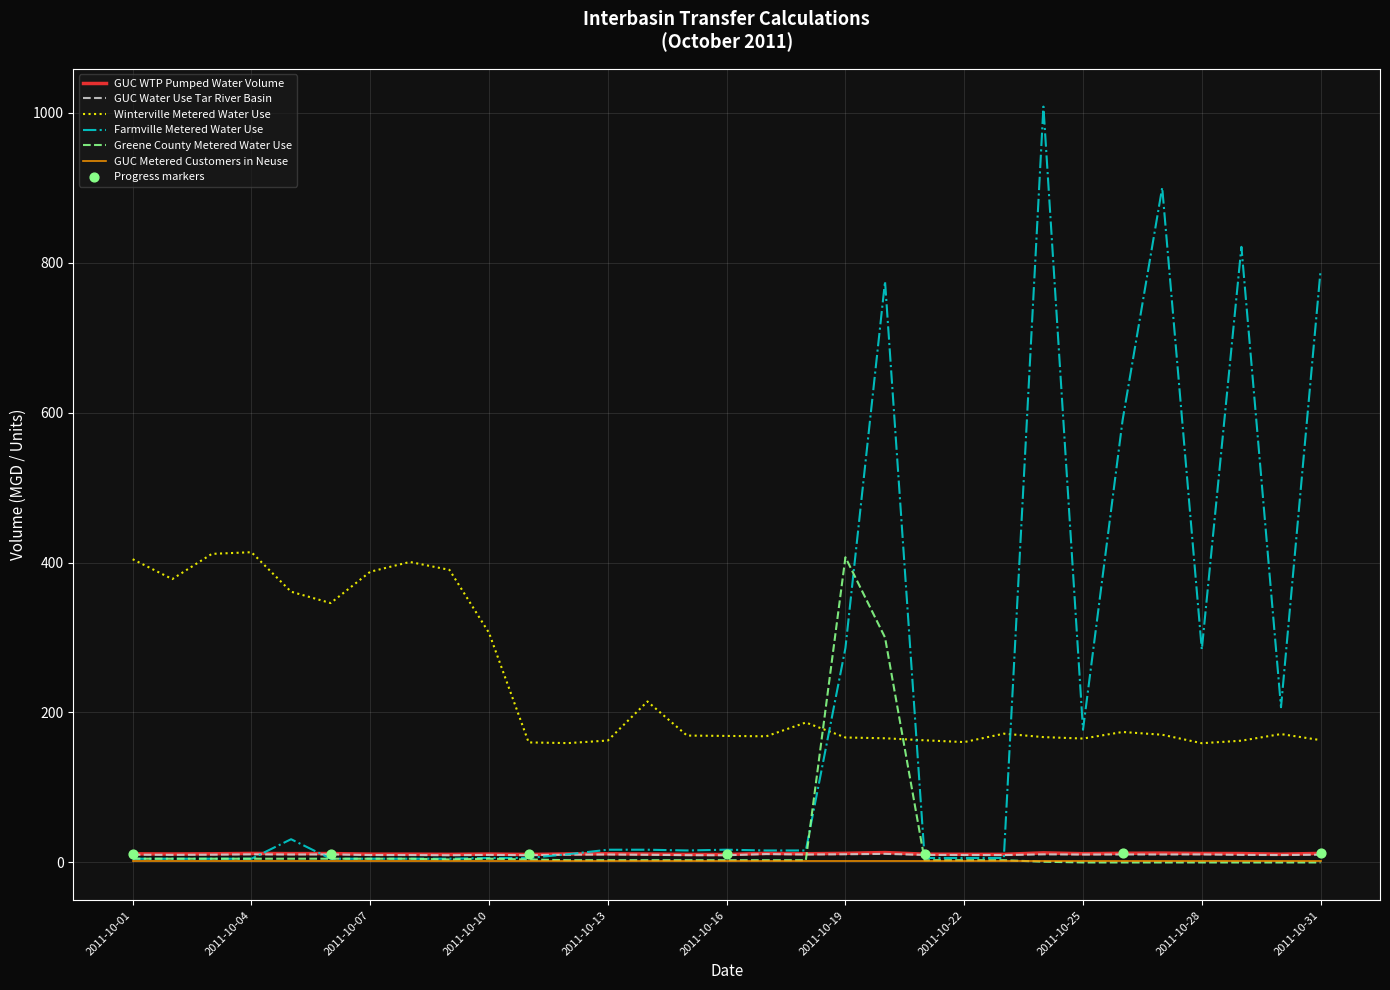

Which series has the largest total across all categories?

Winterville Metered Water Use